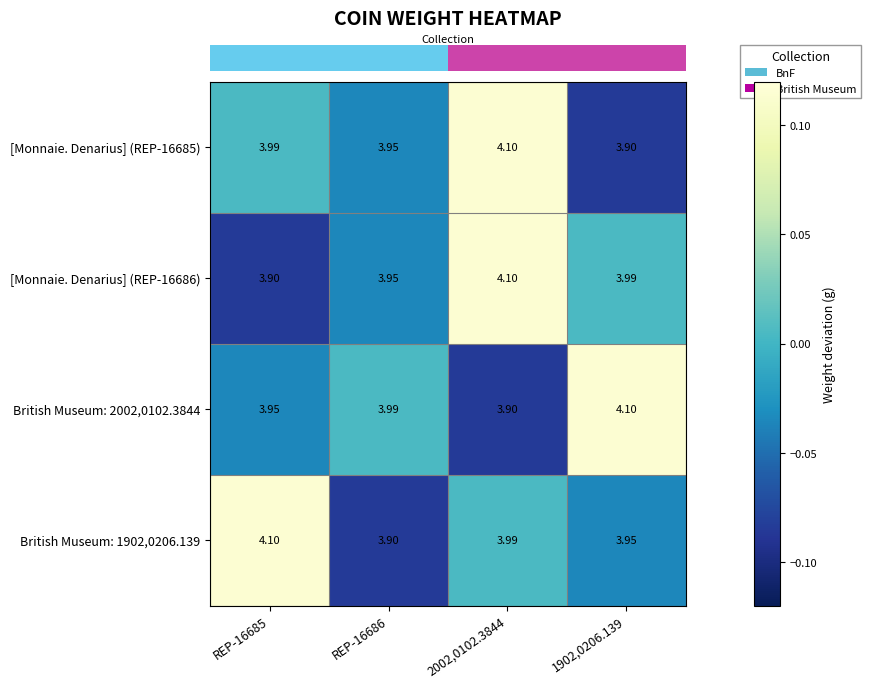

Is the value of British Museum: 1902,0206.139 at REP-16685 greater than the value of British Museum: 2002,0102.3844 at REP-16686?

Yes